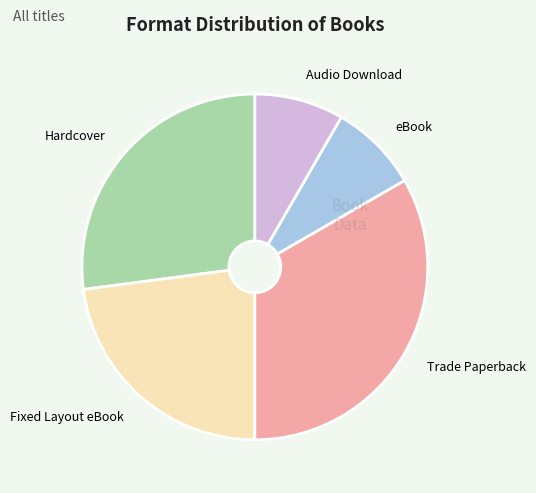

Which has a higher value, eBook or Hardcover?

Hardcover